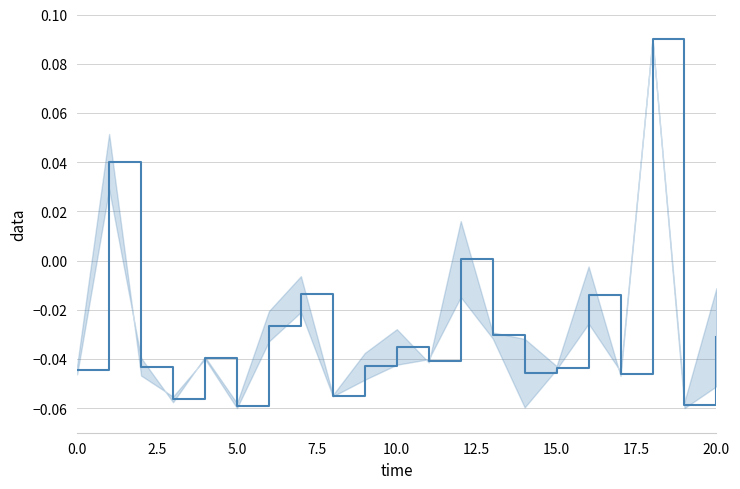

What is the difference between the second highest and second lowest values?

0.1